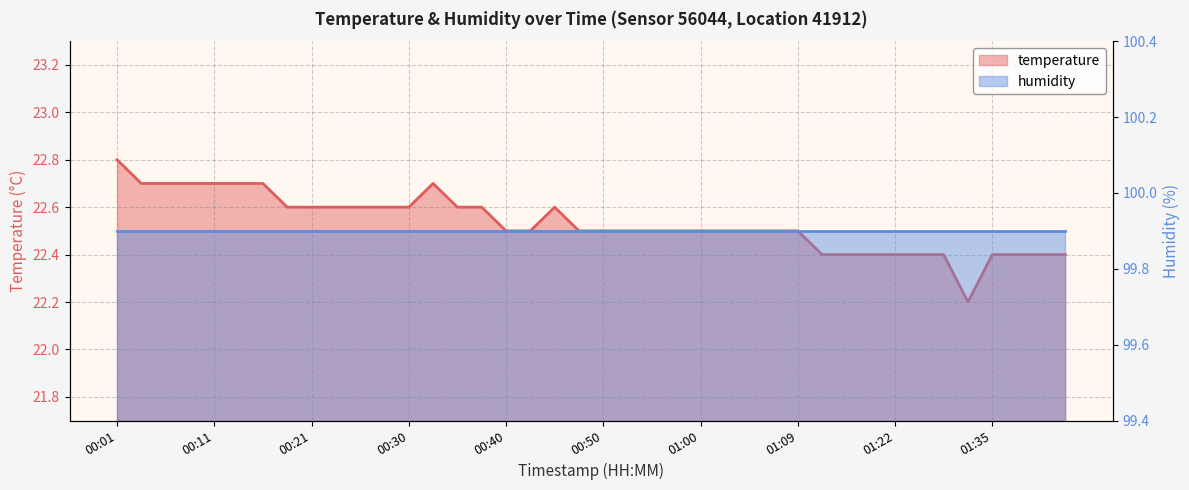

The chart shows a value of 9.0 at 00:23. True or false?

False